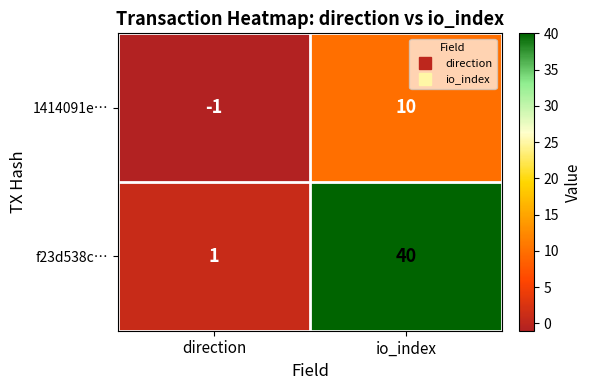

At which label is 1414091e… closest to 4?

direction